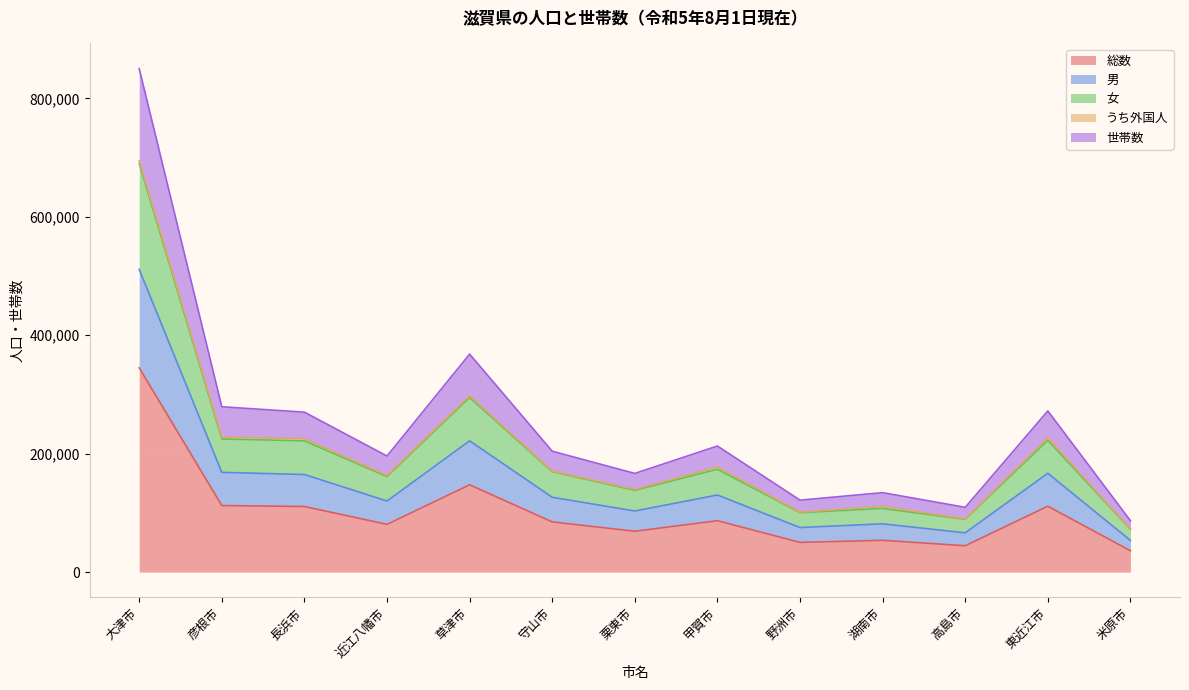

Which category has the lowest value in the 総数 series?

米原市